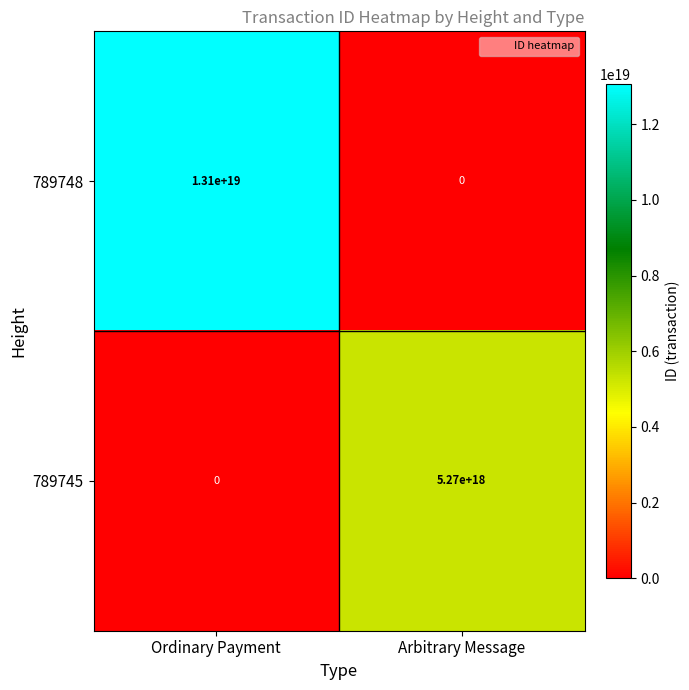

Which series has the largest total across all categories?

789748